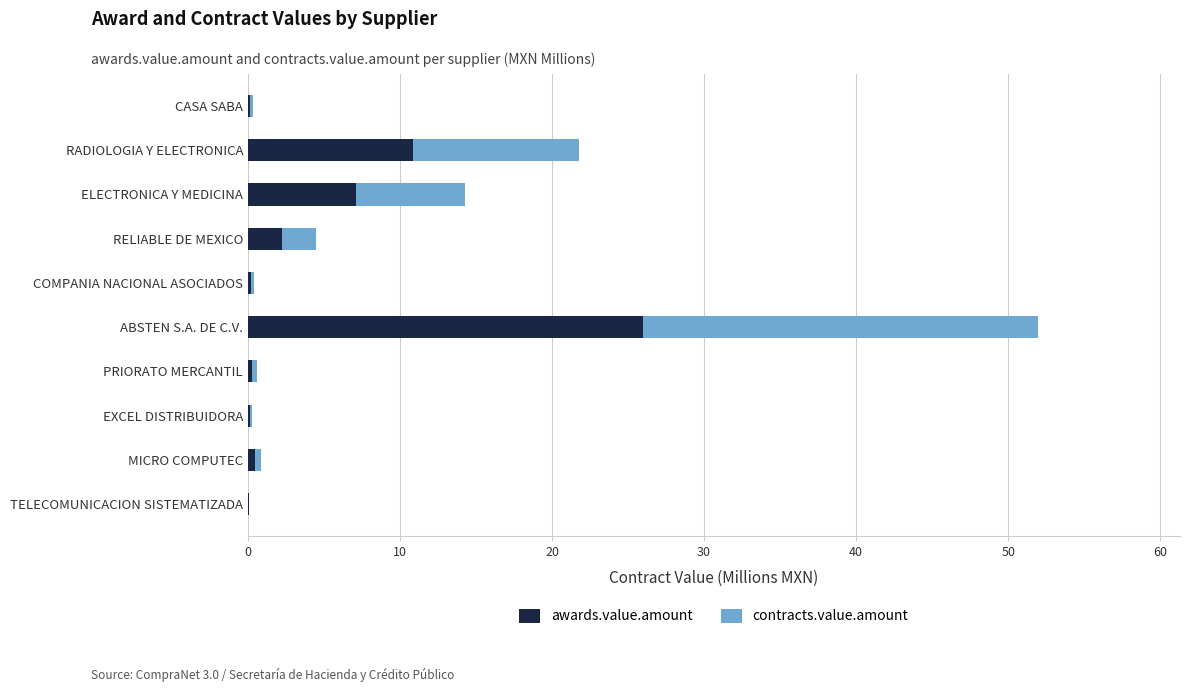

Where is awards.value.amount nearest to the value 13?

RADIOLOGIA Y ELECTRONICA